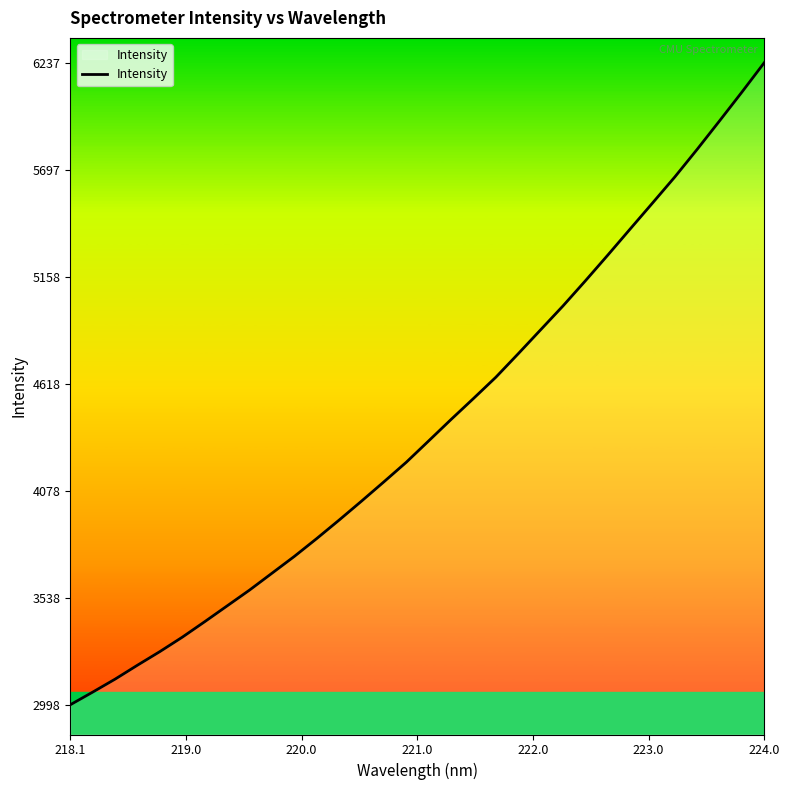

What is the greatest value displayed?

6237.6